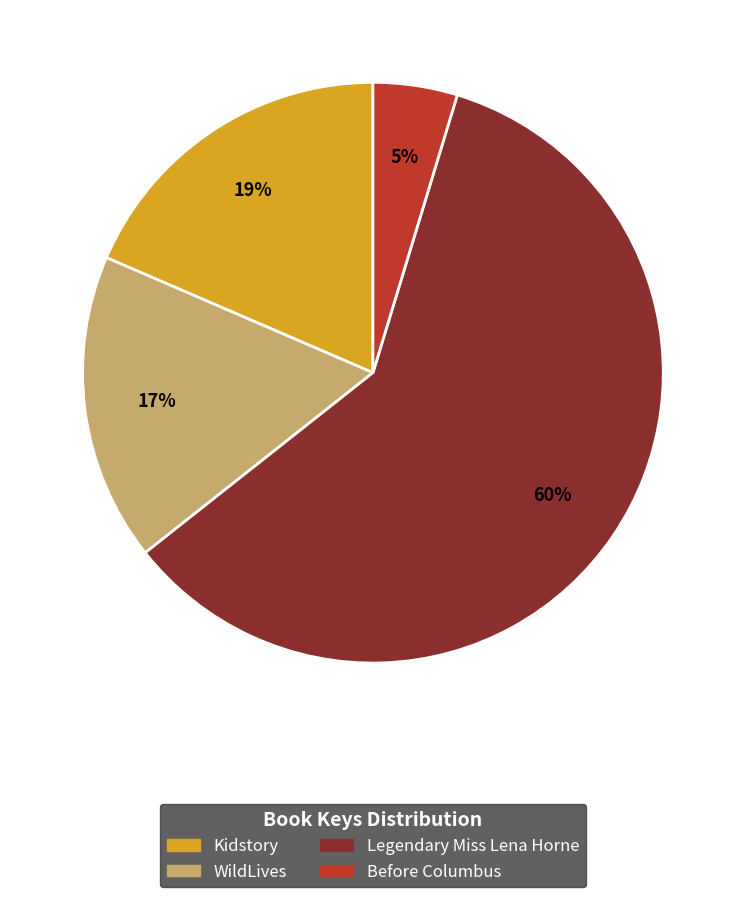

To the nearest percent, what is the average slice percentage?

25%